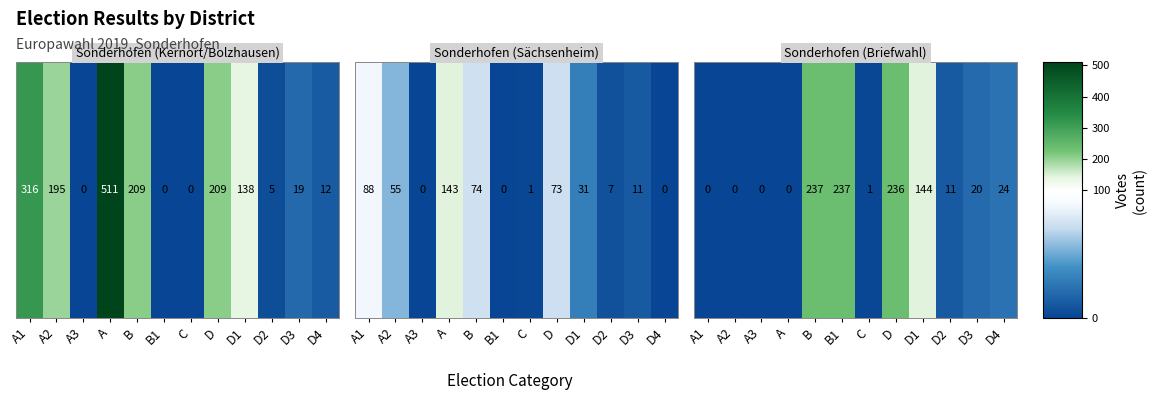

At which category does the chart reach its minimum across all series?

A1